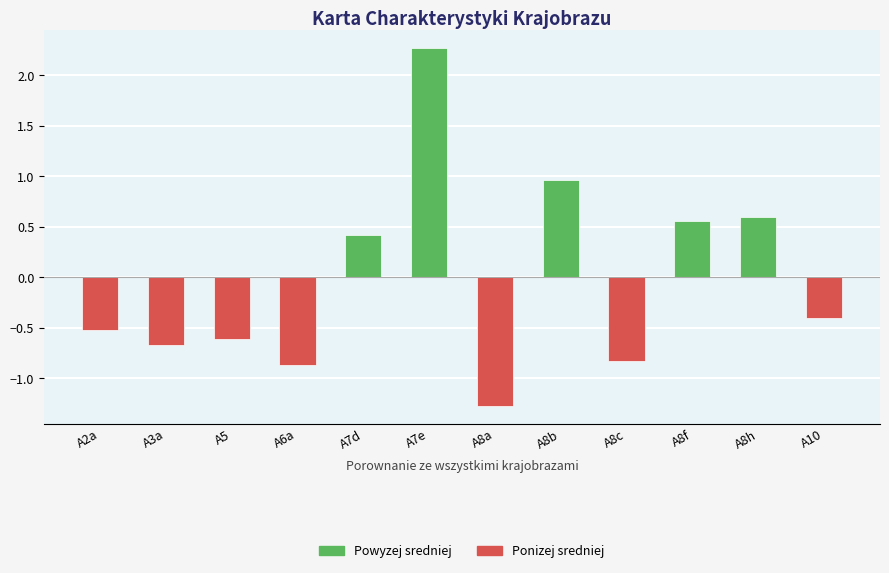

What is the difference between the values at A10 and A7d?

0.8